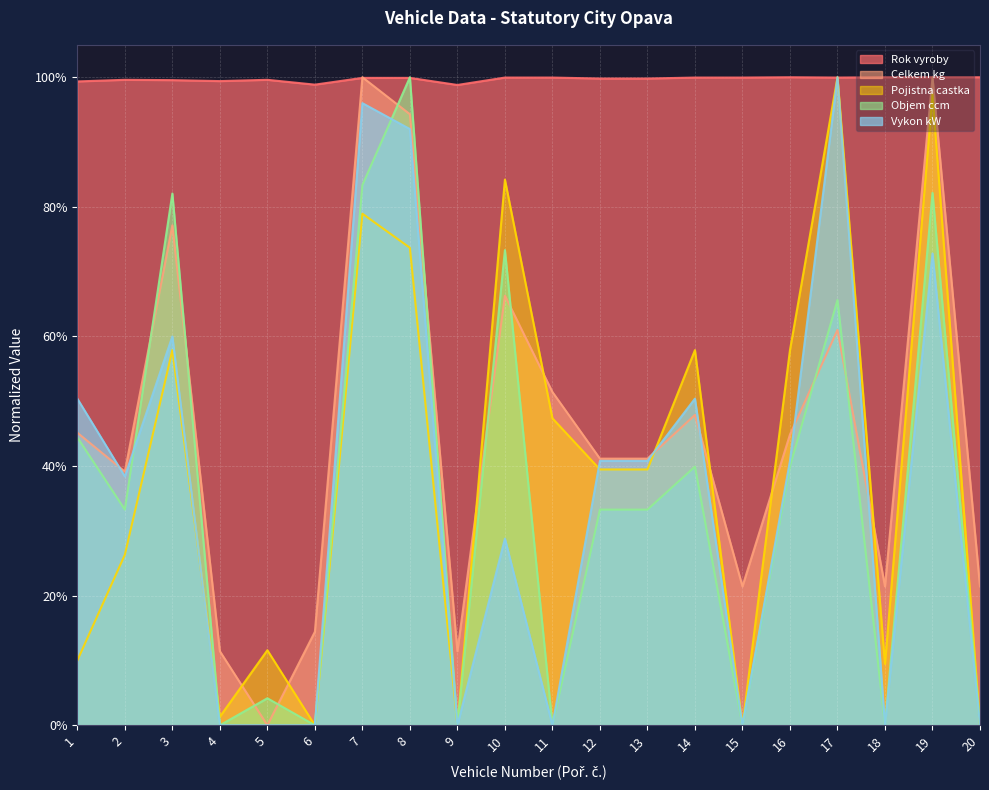

Does the chart display data point markers on the line(s)?

No